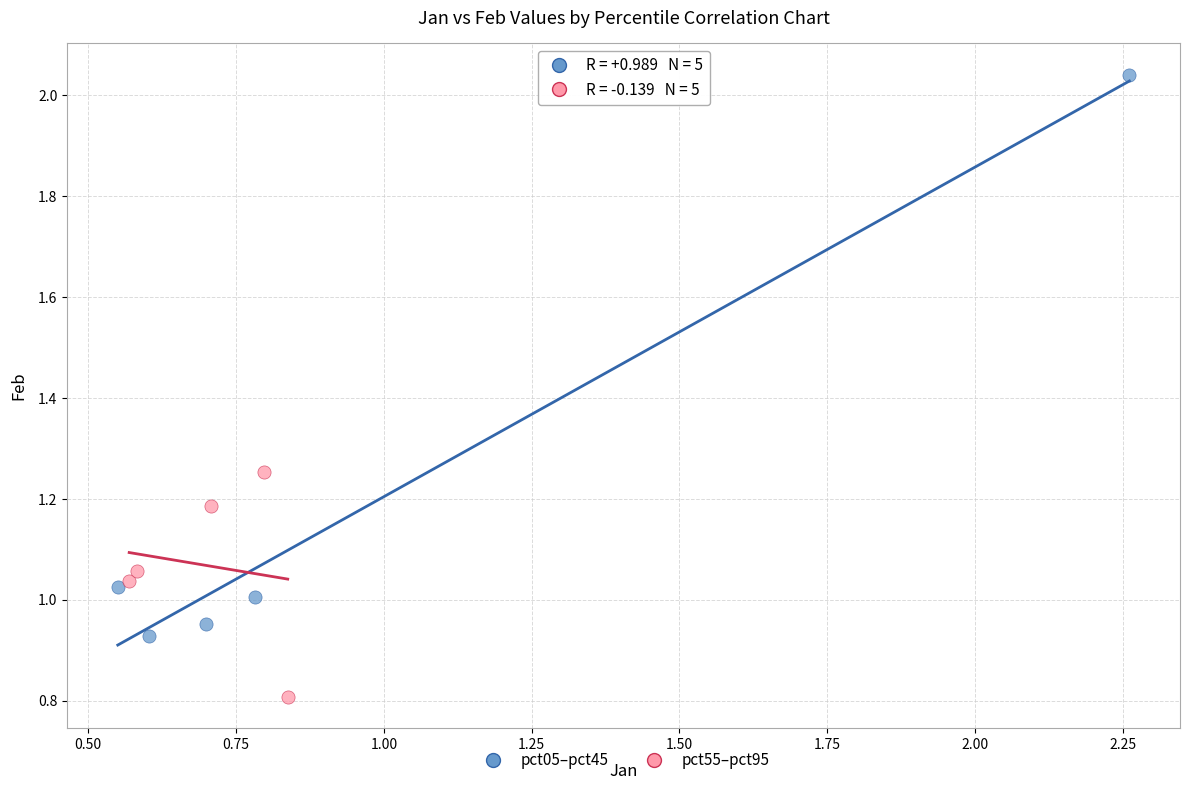

What are all the series names shown in the legend?

pct05–pct45, pct55–pct95